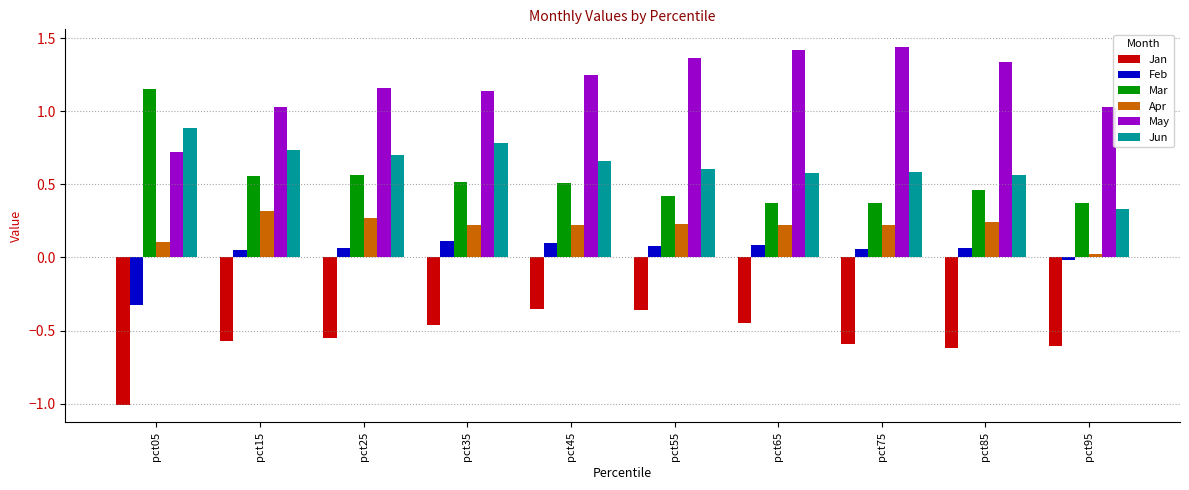

Is the value of Apr at pct75 greater than the value of Jan at pct95?

Yes